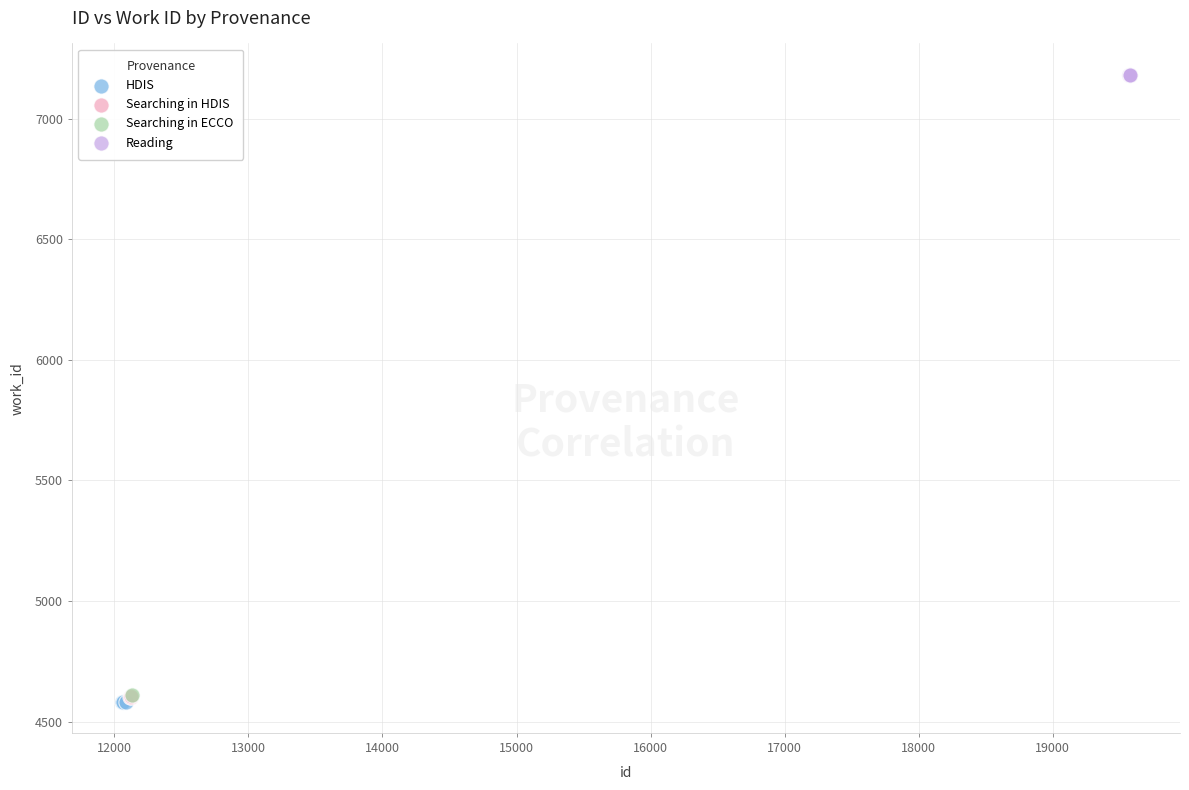

What are all the series names shown in the legend?

HDIS, Searching in HDIS, Searching in ECCO, Reading